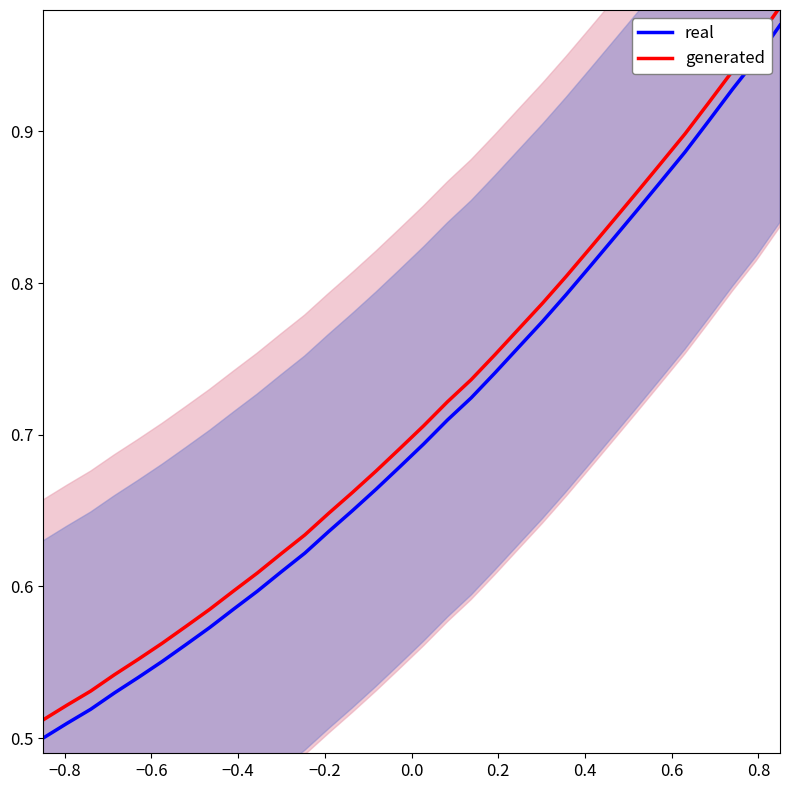

Rank the series by their average value, from lowest to highest.

real, generated